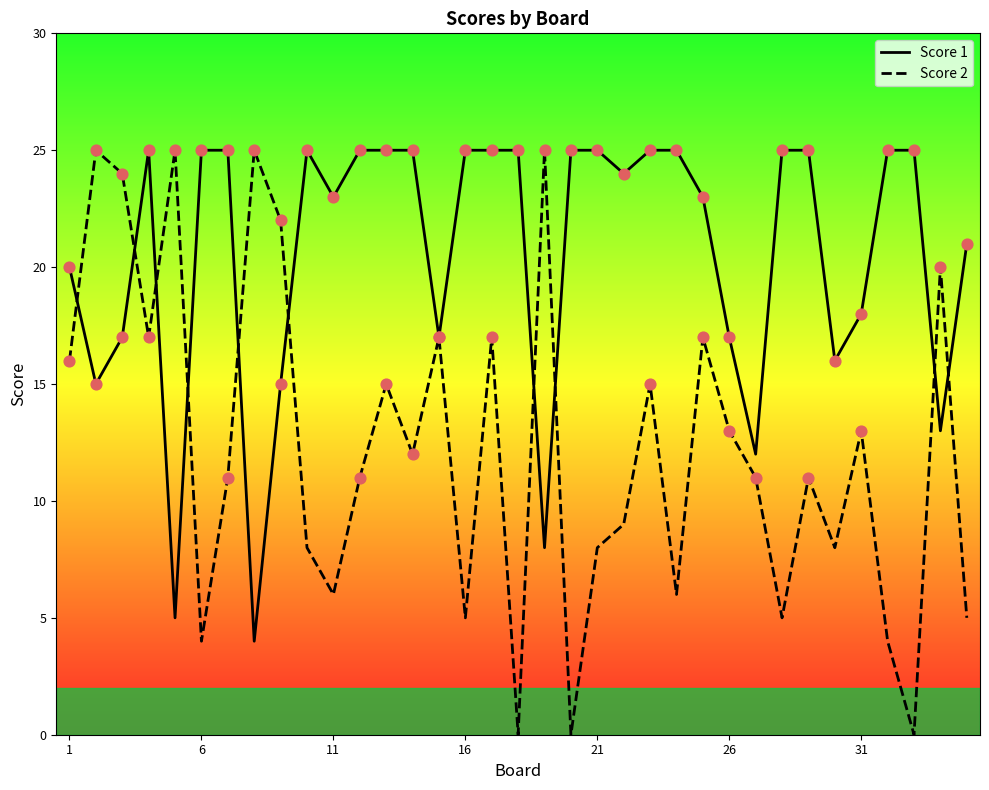

Which series has the largest total across all categories?

Score 1